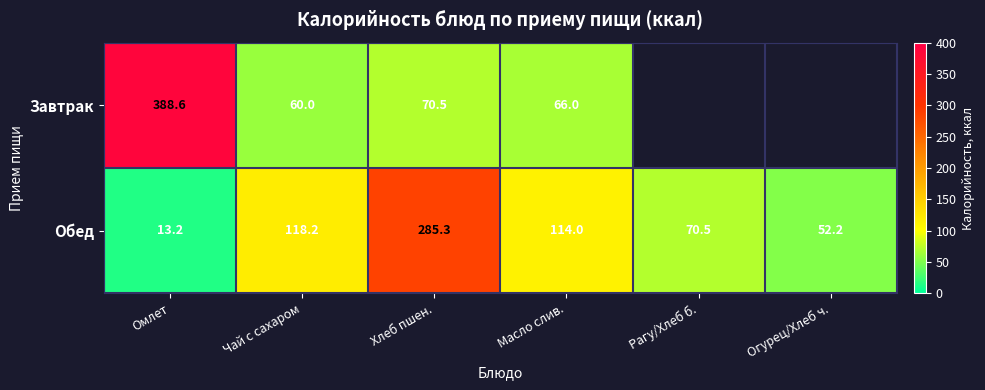

Which label corresponds to the smallest value in the chart?

Омлет